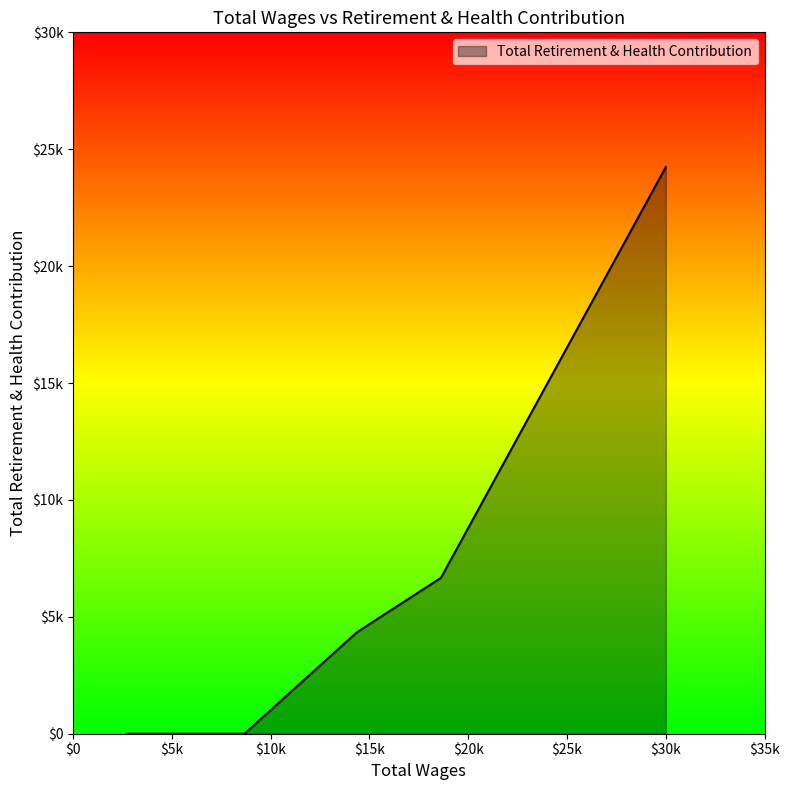

What is the difference between the maximum and second lowest values?

24237.6